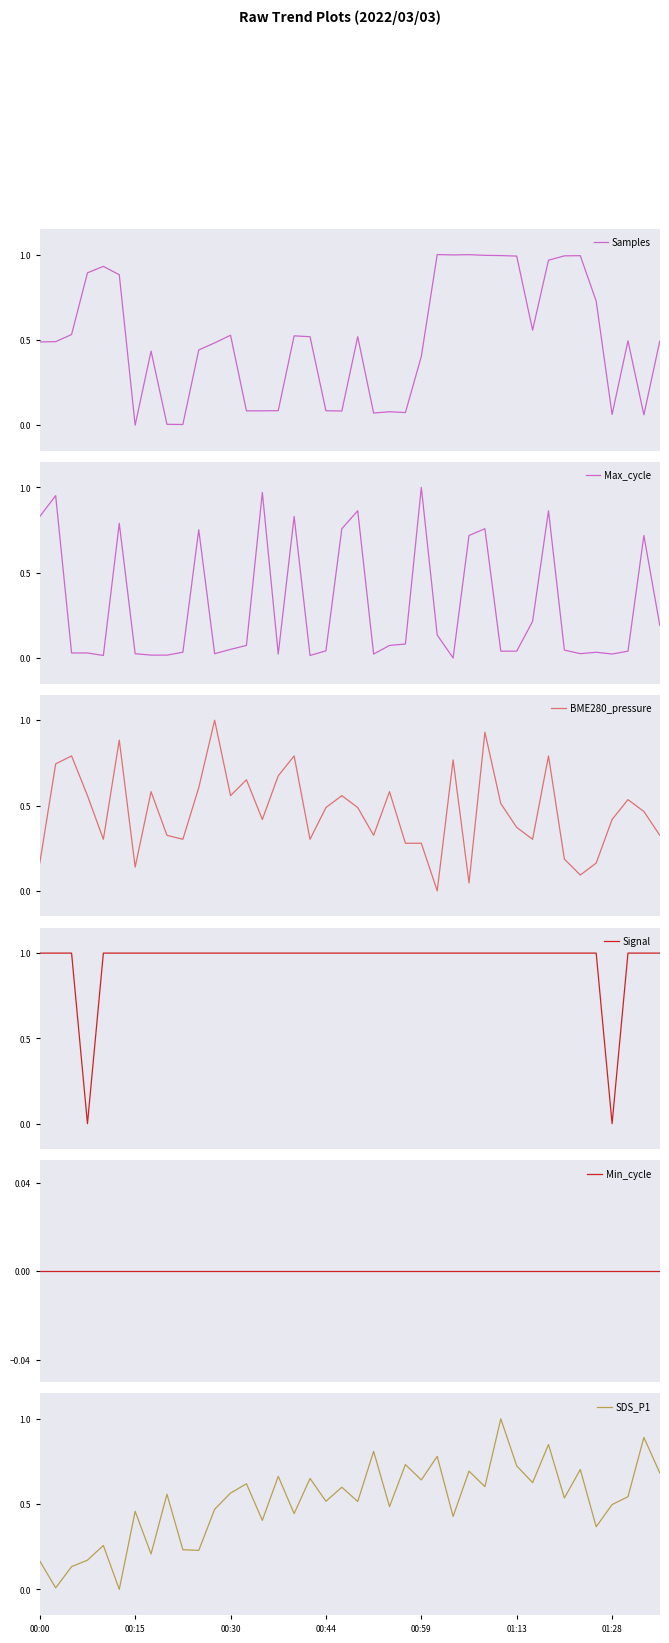

Which series changed the most between 32 and 39?

Max_cycle